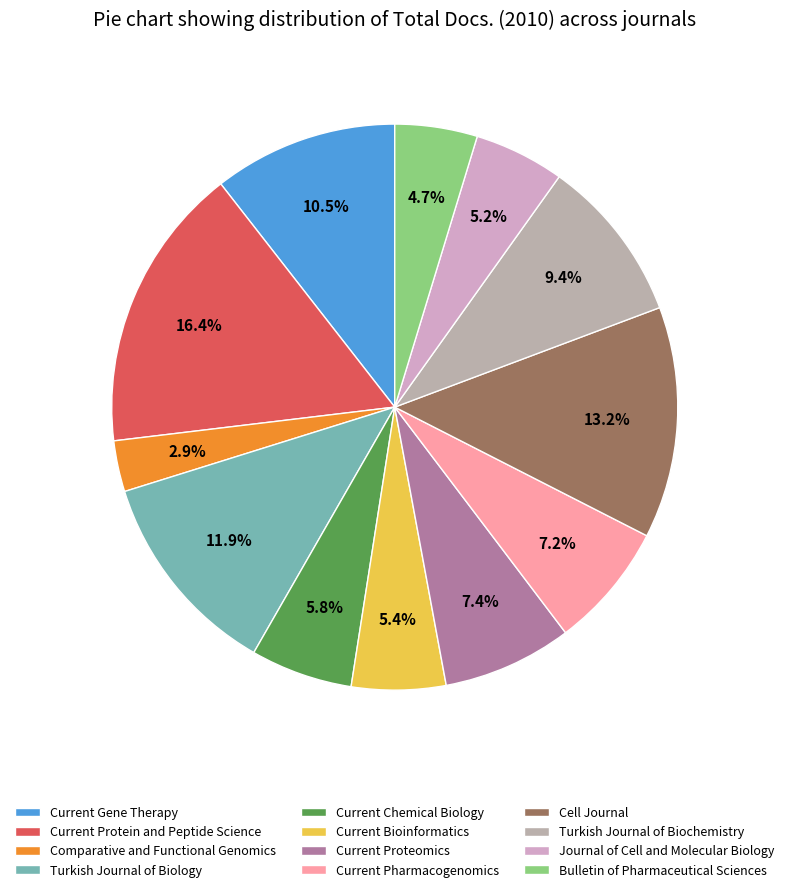

To the nearest percent, what is the difference between the Current Protein and Peptide Science and Cell Journal slice percentages?

3%